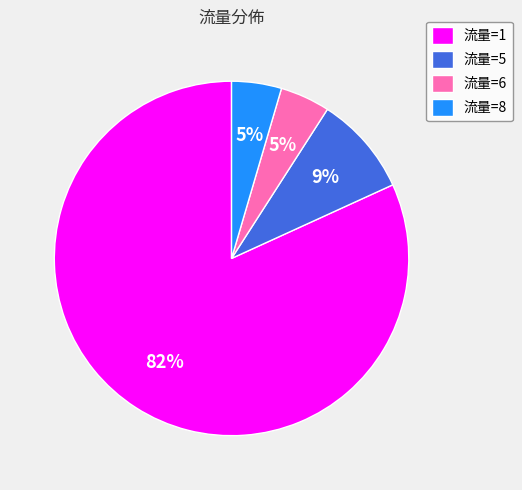

Combined, do 流量=6 and 流量=5 account for over 50%?

No